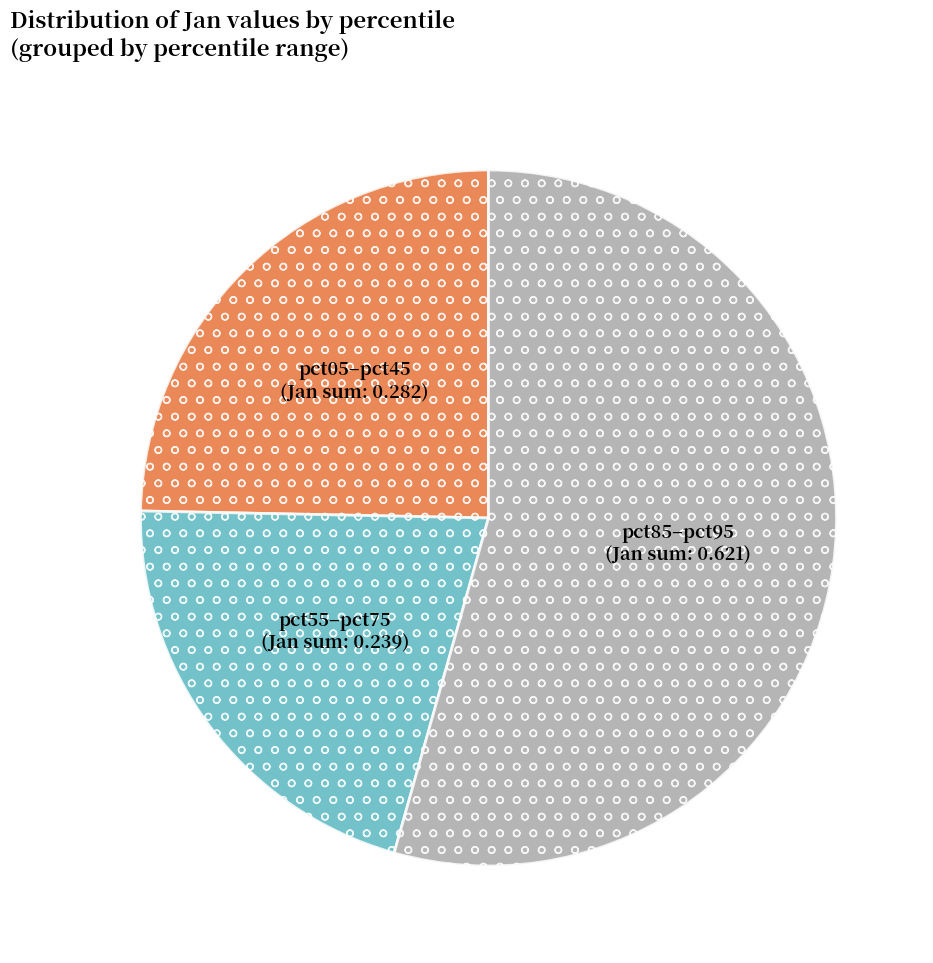

Is there any slice that represents more than half of the pie?

Yes